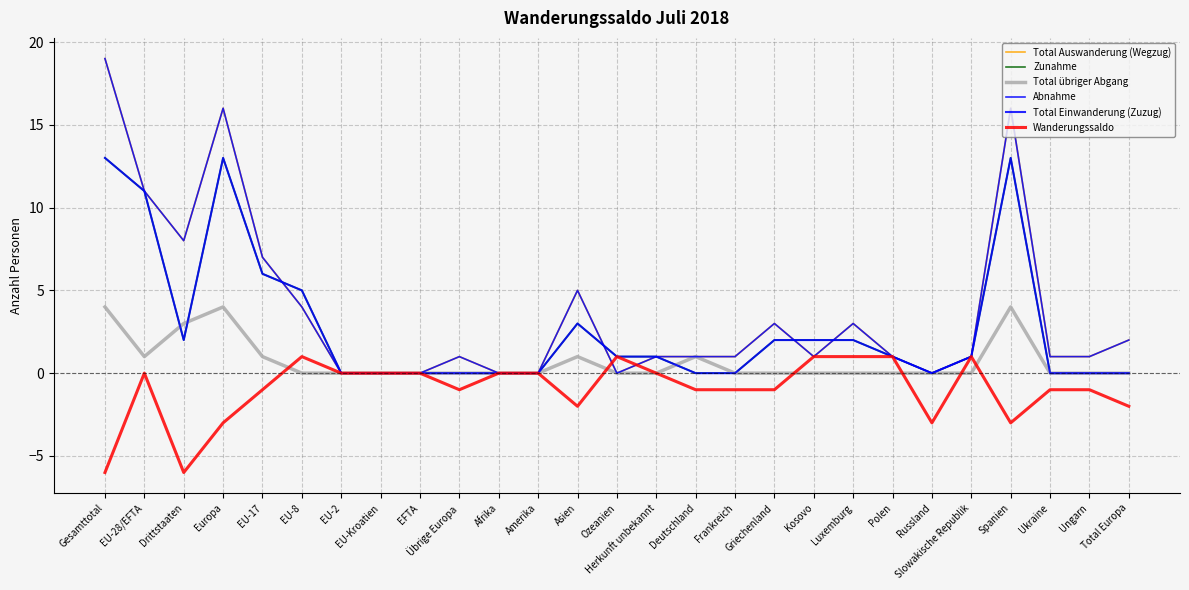

Does the chart have visible grid lines?

Yes